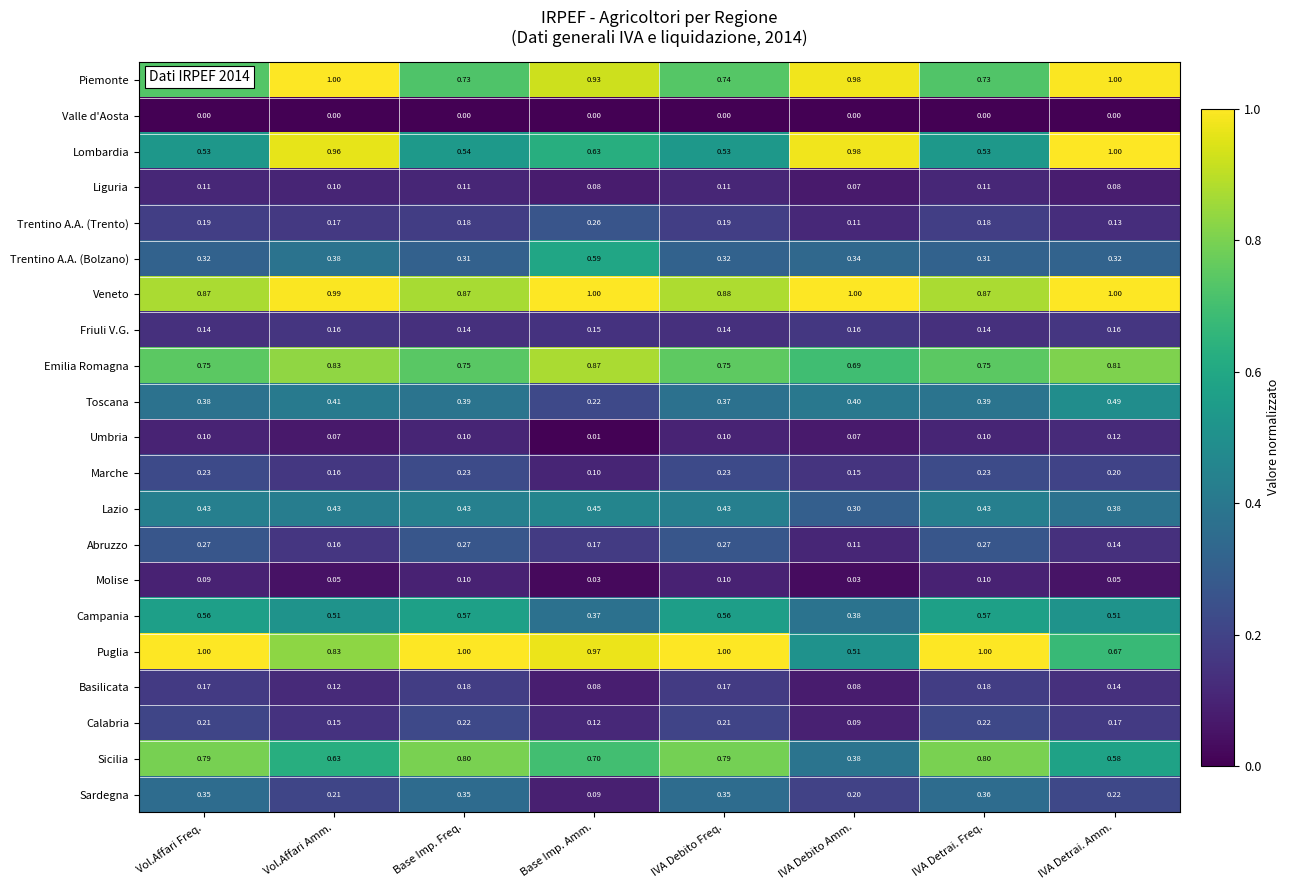

At which label is Sardegna closest to 0?

Base Imp. Amm.